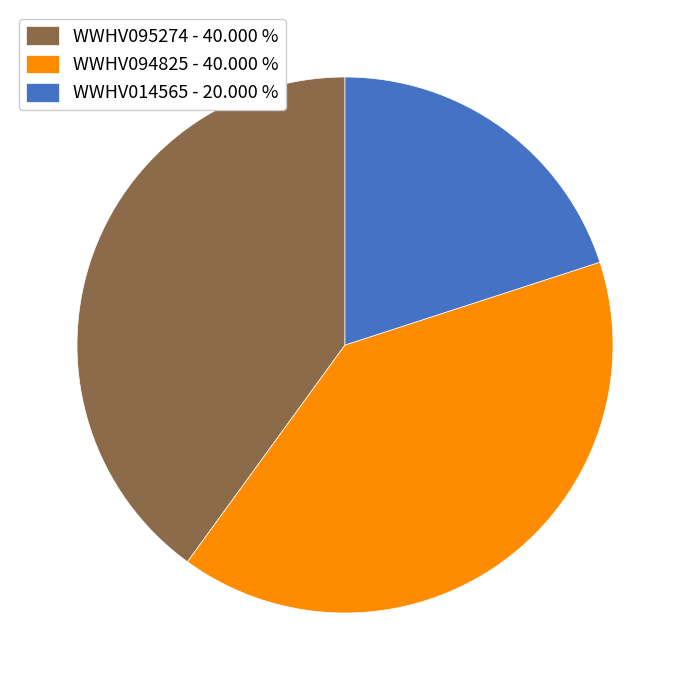

Is the sum of WWHV095274 - 40.000 % and WWHV014565 - 20.000 % greater than half?

Yes